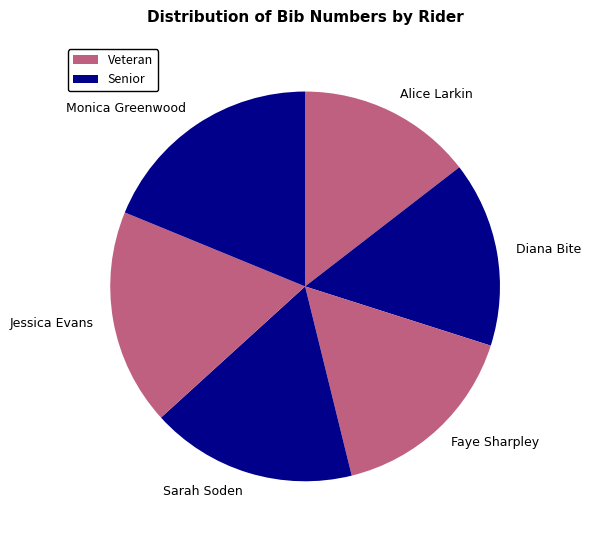

Count the number of slices in the pie.

6